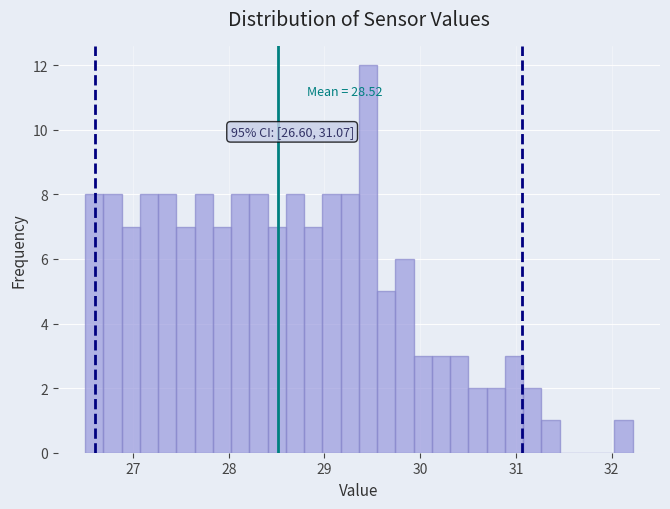

Around what value on the x-axis is the tallest bar? Give the approximate position of its centre, as read against the axis.

29.5